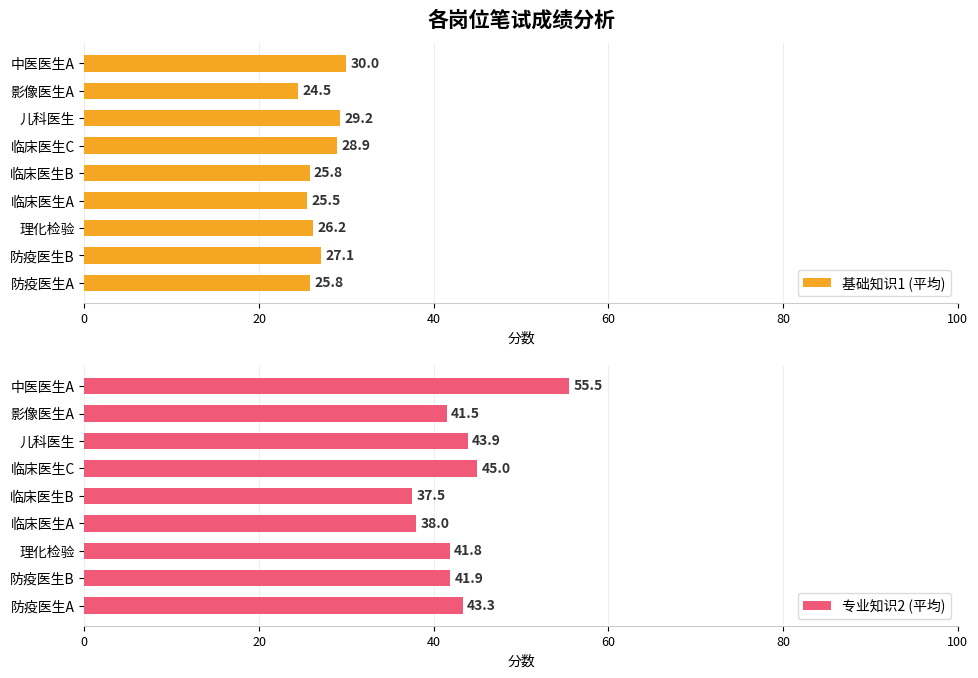

At which label is 基础知识1 (平均) closest to 27?

防疫医生B